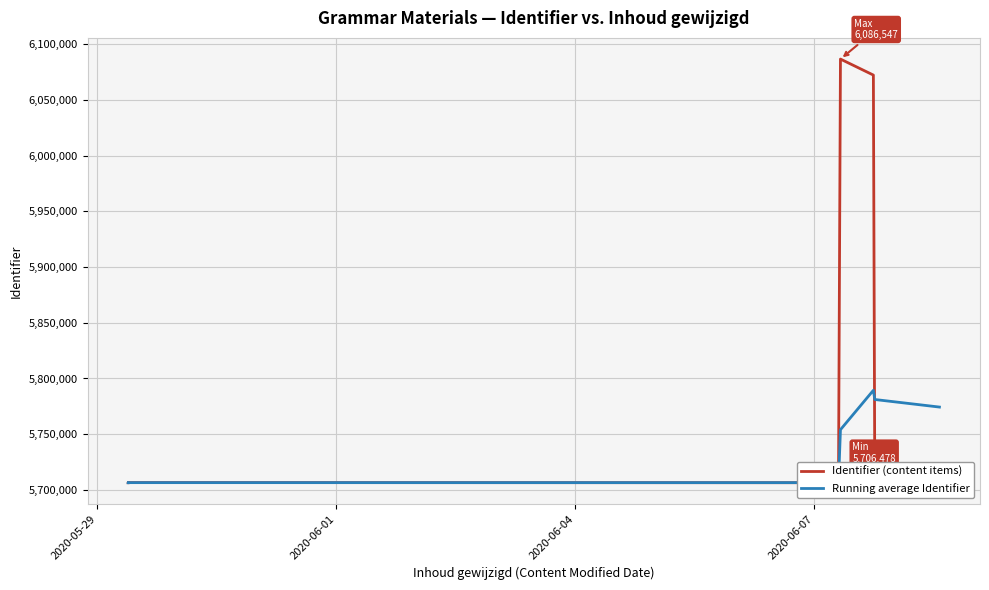

The value of Running average Identifier at 2020-06-07 is 3353763.7. True or false?

False